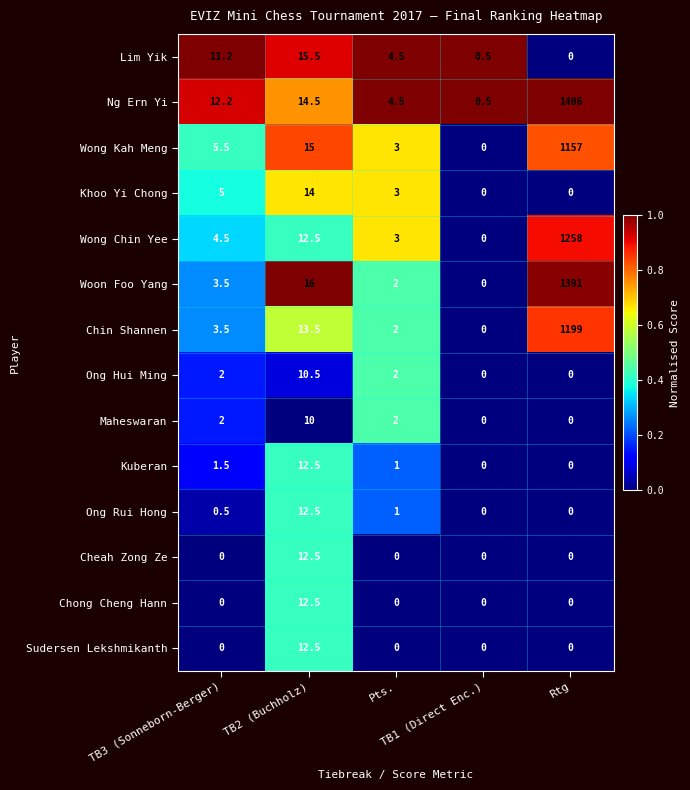

Which series has the largest total across all categories?

Ng Ern Yi